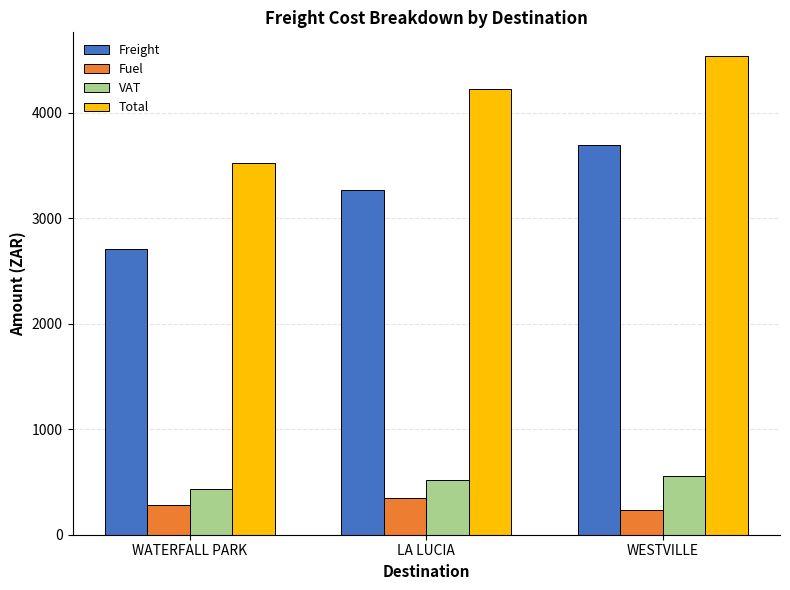

Which category has the highest value in the Total series?

WESTVILLE